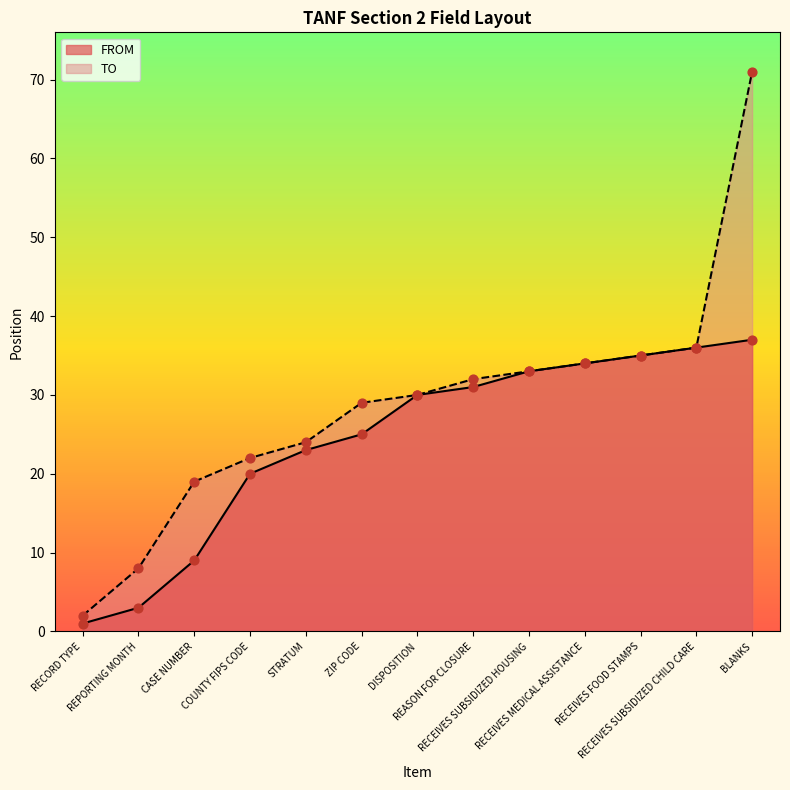

What is the total value across all series at RECEIVES MEDICAL ASSISTANCE?

68